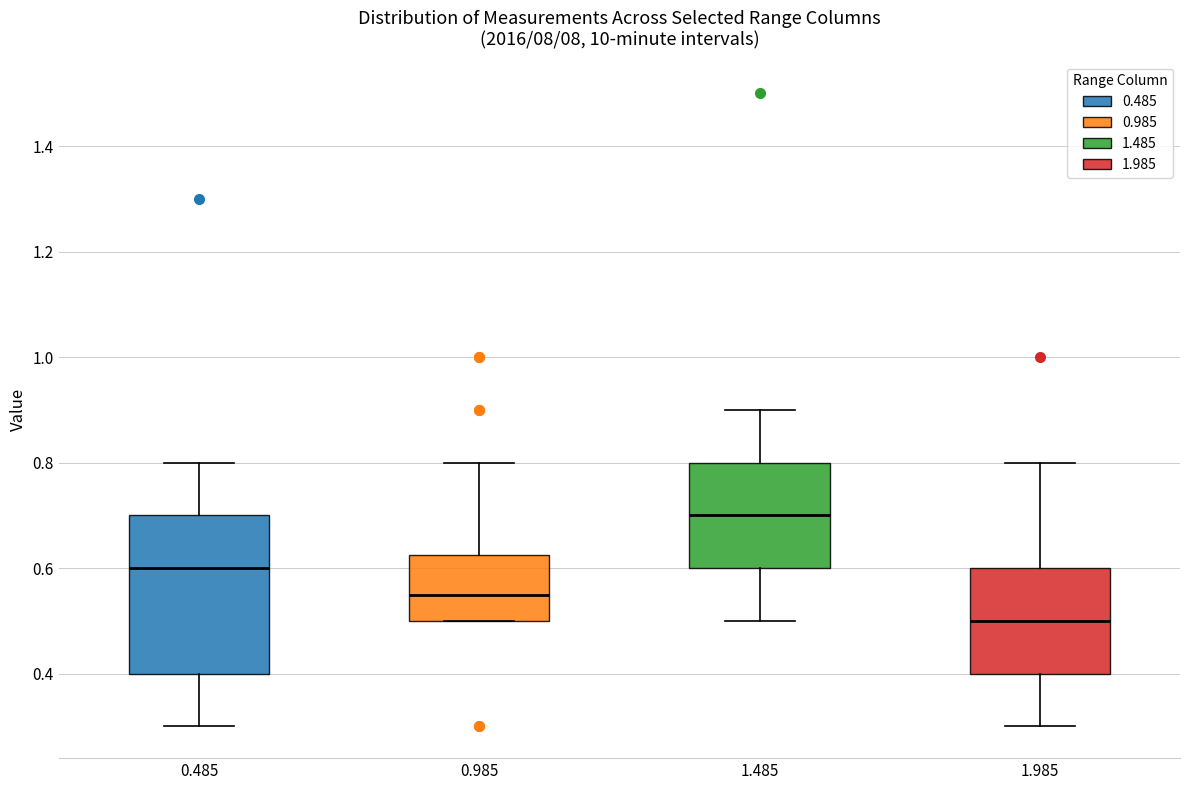

Which box has the lowest median line?

1.985